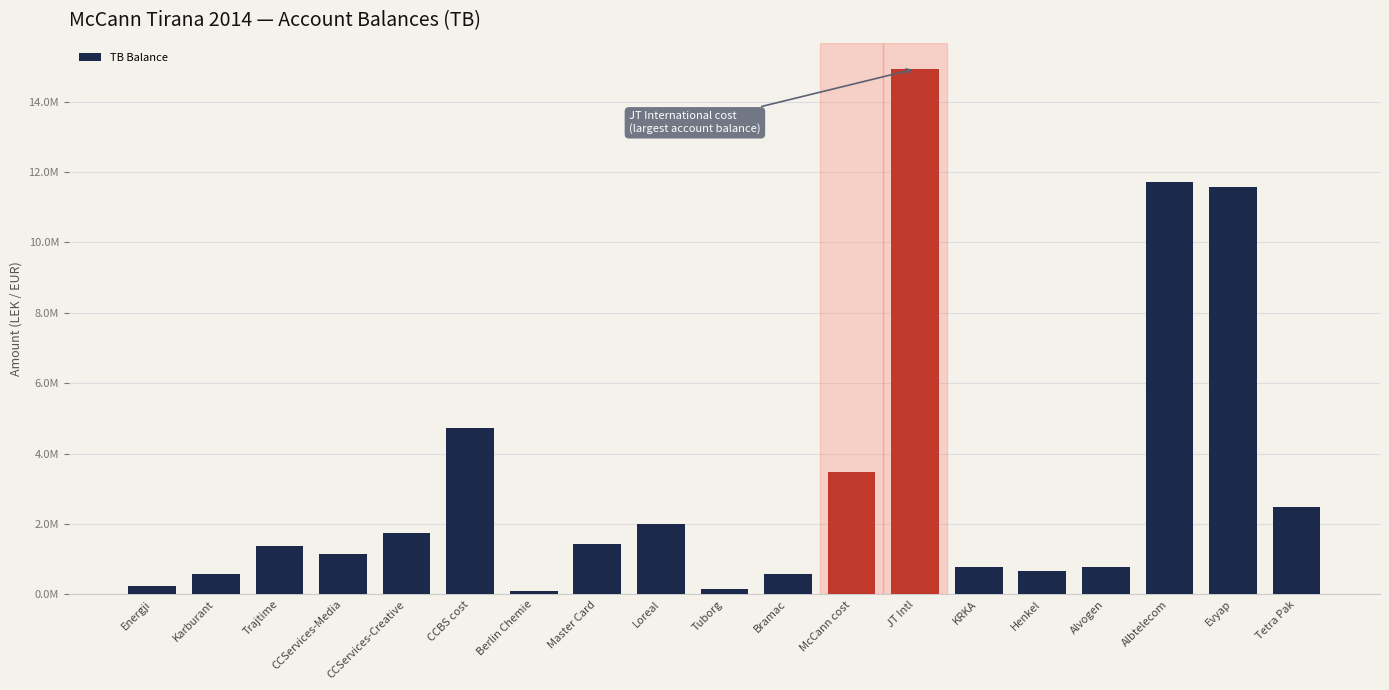

What is the sum of the values at Karburant and Tetra Pak?

3071615.2